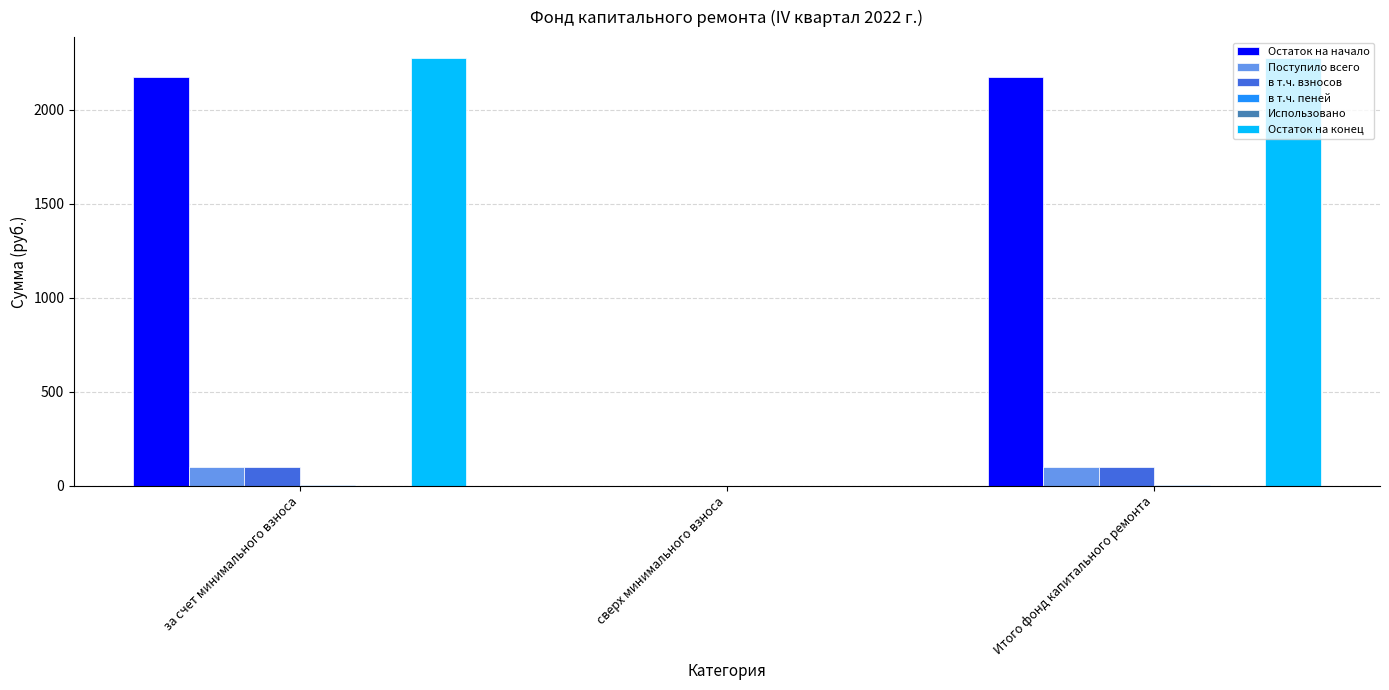

What is the maximum value shown in the chart?

2273.3